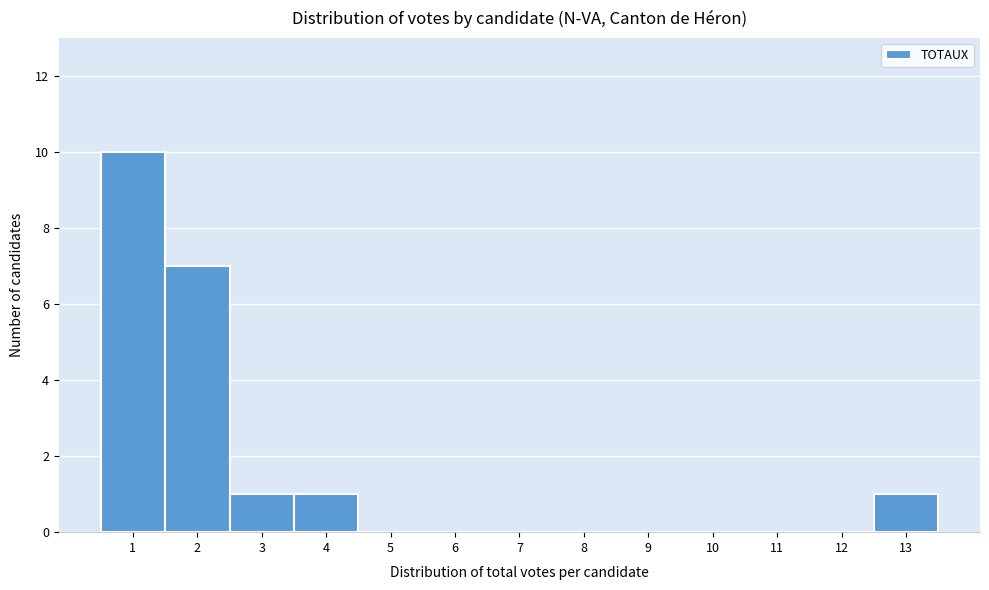

Reading left to right, list all the values displayed in this chart.

1=10	2=7	3=1	4=1	5=0	6=0	7=0	8=0	9=0	10=0	11=0	12=0	13=1